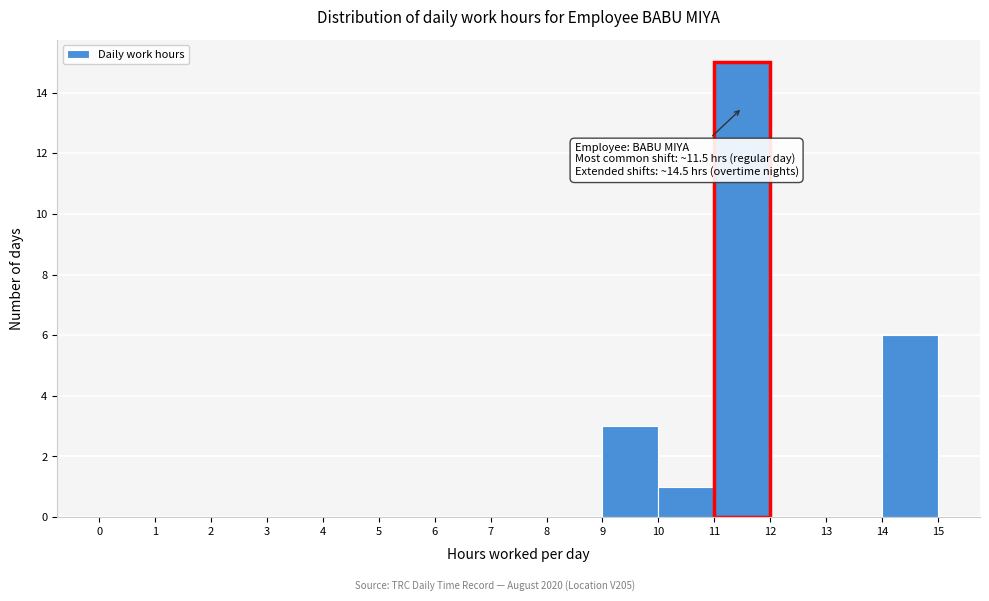

Over which range of the x-axis is the bar tallest?

11 to 12